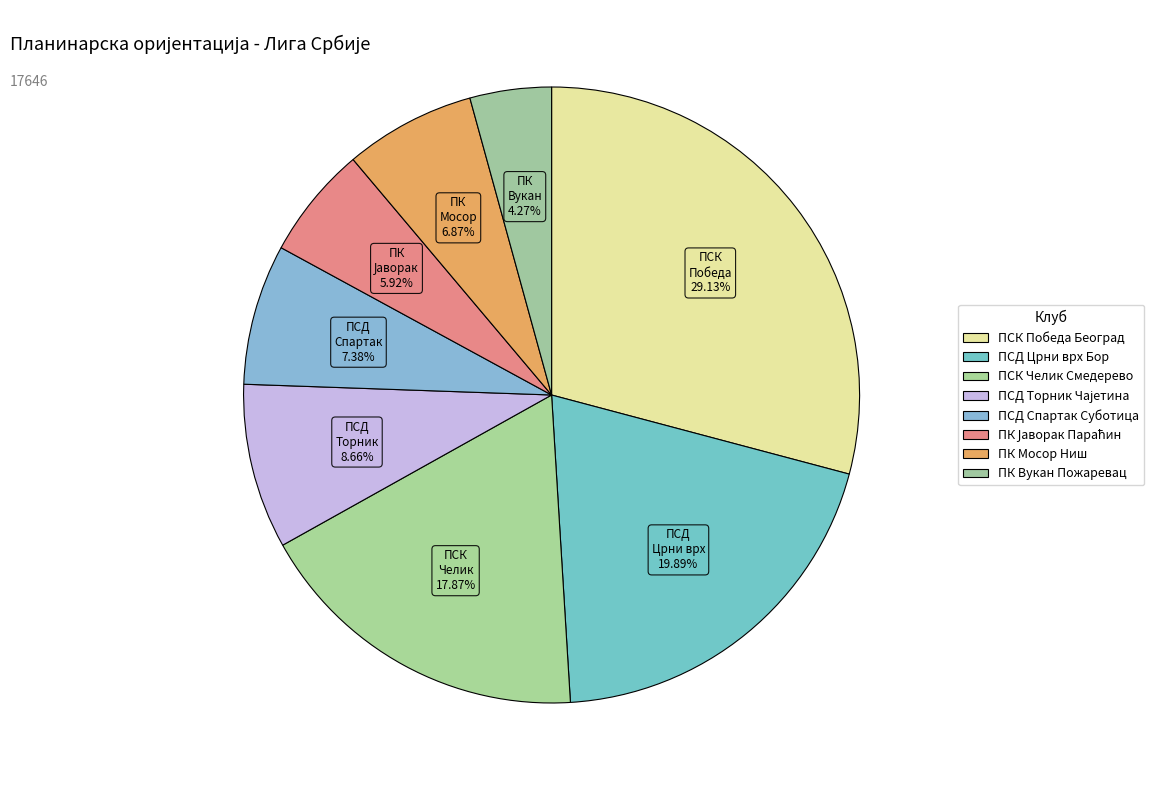

Rank the categories by value from highest to lowest.

ПСК Победа Београд, ПСД Црни врх Бор, ПСК Челик Смедерево, ПСД Торник Чајетина, ПСД Спартак Суботица, ПК Мосор Ниш, ПК Јаворак Параћин, ПК Вукан Пожаревац